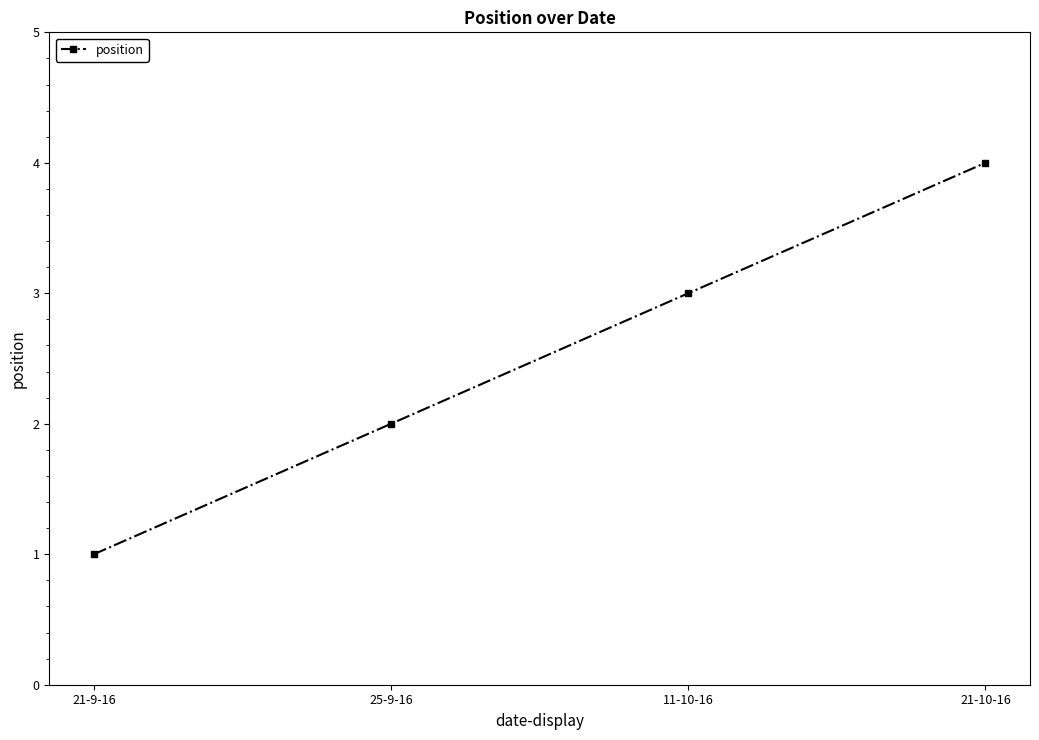

What value does the data have at 21-10-16?

4